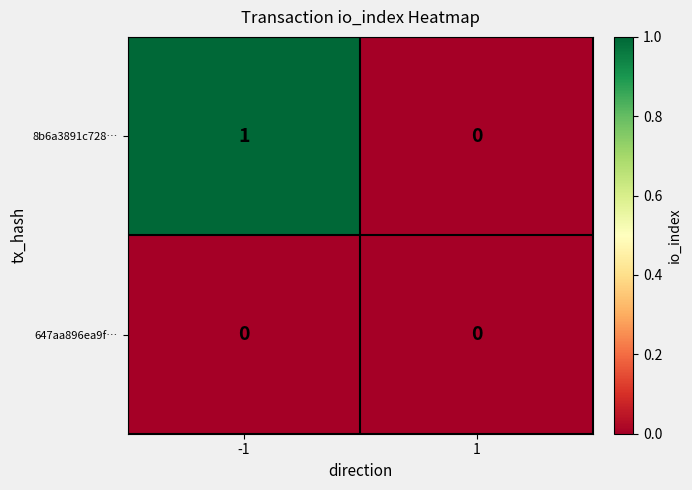

What is the greatest value displayed?

1